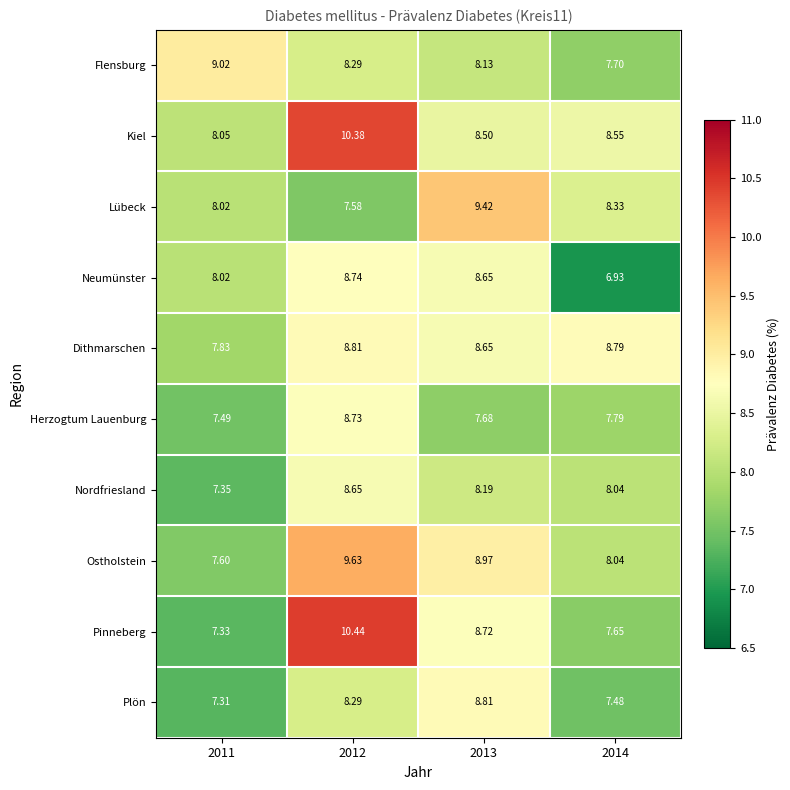

Which series has the largest total across all categories?

Kiel